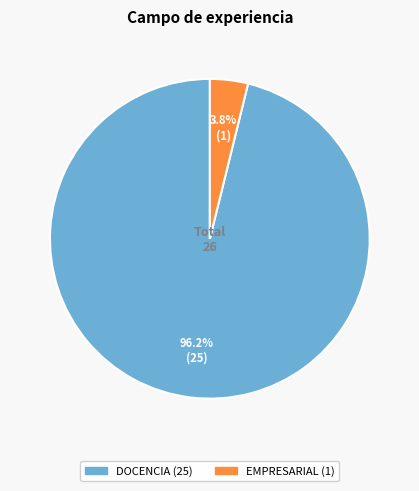

Does any single category account for the majority?

Yes